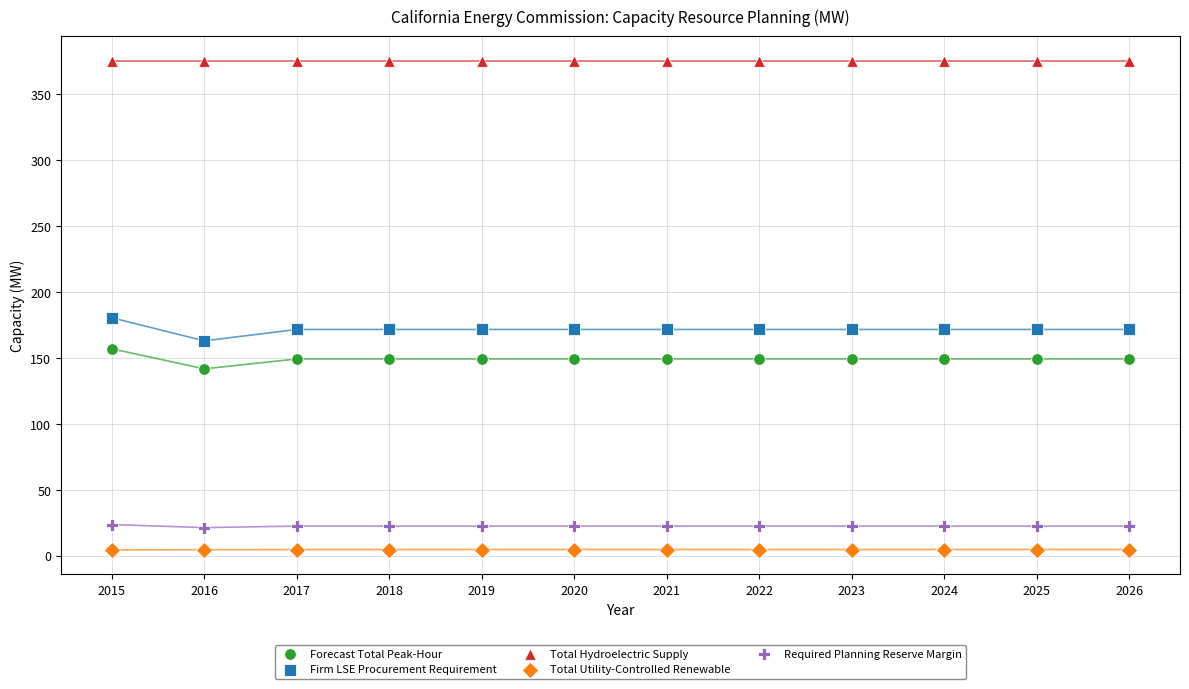

Which series reaches the maximum Y coordinate?

Total Hydroelectric Supply